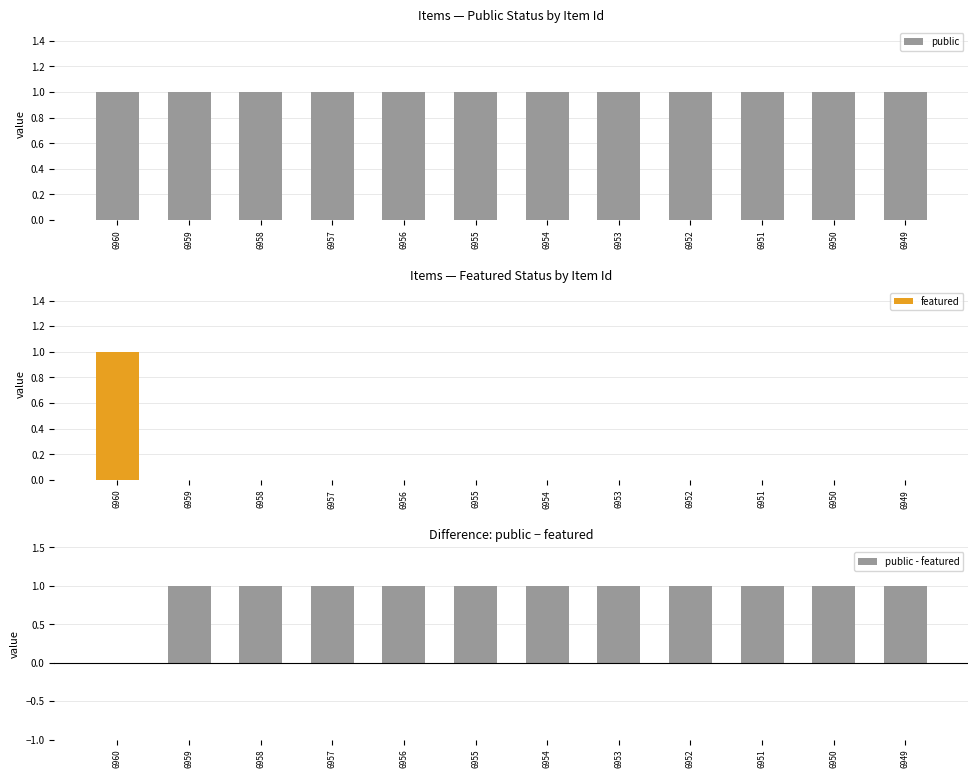

Rank the series at 6953 from highest to lowest value.

public, public - featured, featured